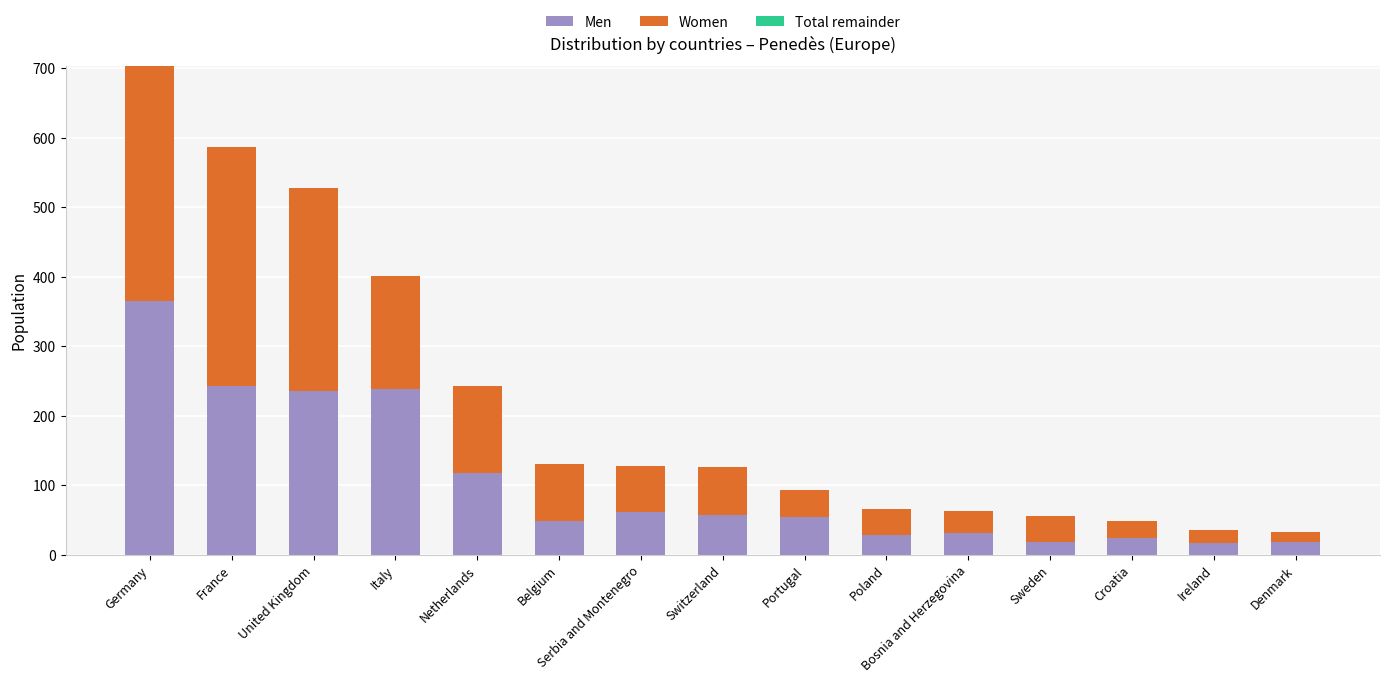

At which label does Men reach its peak?

Germany